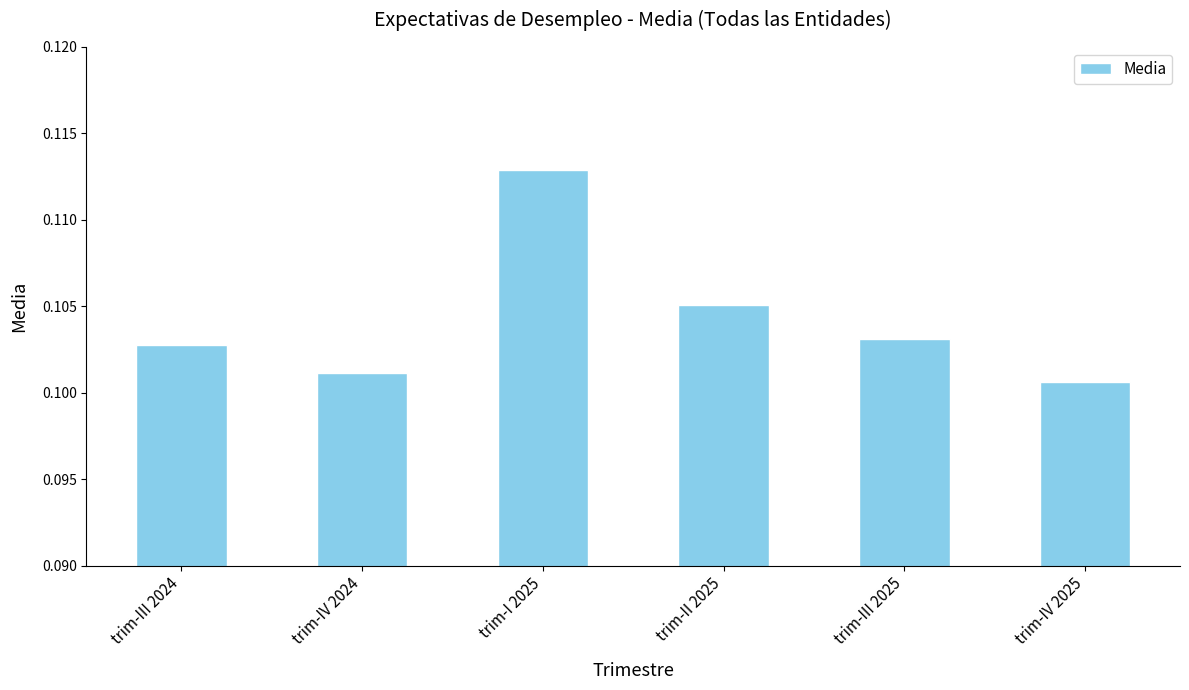

Does the chart contain any negative values?

No